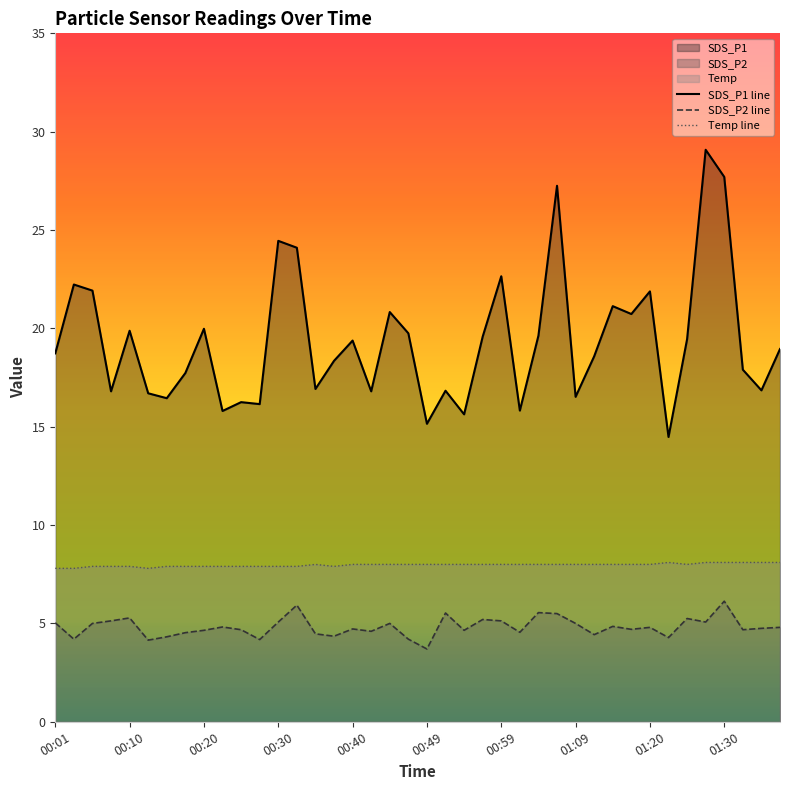

Is the value of Temp at 00:25 greater than the value of SDS_P2 at 00:40?

Yes